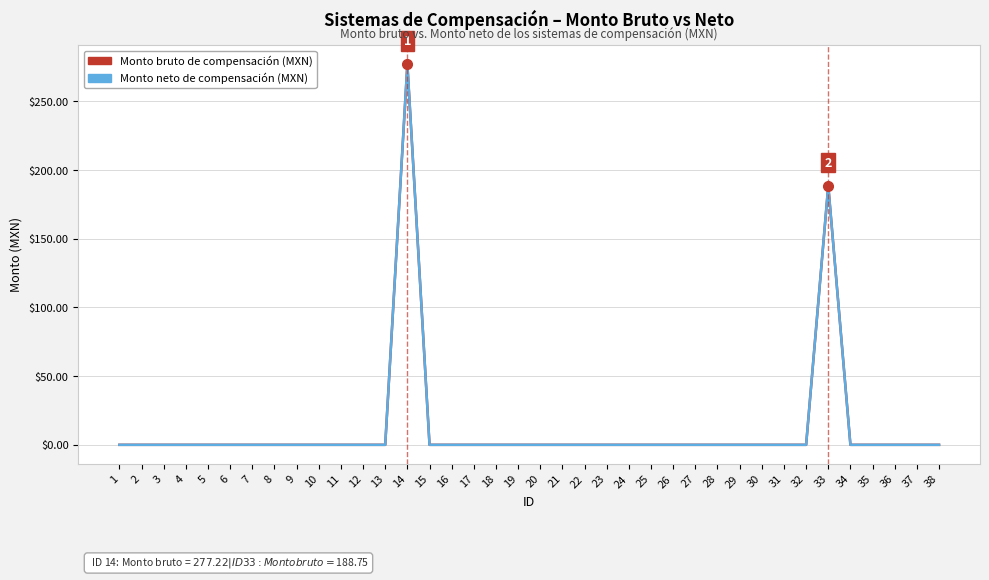

Reading left to right, transcribe all the data shown in this chart.

Monto bruto de compensación (MXN): 0.0	0.0	0.0	0.0	0.0	0.0	0.0	0.0	0.0	0.0	0.0	0.0	0.0	277.2	0.0	0.0	0.0	0.0	0.0	0.0	0.0	0.0	0.0	0.0	0.0	0.0	0.0	0.0	0.0	0.0	0.0	0.0	188.8	0.0	0.0	0.0	0.0	0.0
Monto neto de compensación (MXN): 0.0	0.0	0.0	0.0	0.0	0.0	0.0	0.0	0.0	0.0	0.0	0.0	0.0	277.2	0.0	0.0	0.0	0.0	0.0	0.0	0.0	0.0	0.0	0.0	0.0	0.0	0.0	0.0	0.0	0.0	0.0	0.0	188.8	0.0	0.0	0.0	0.0	0.0